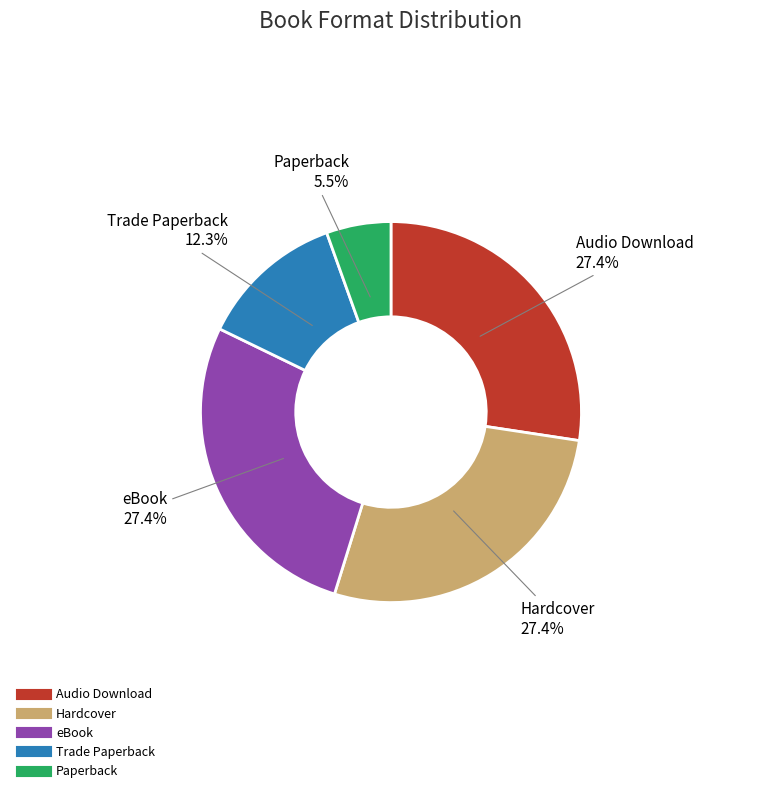

Which category has the smallest portion of the pie?

Paperback